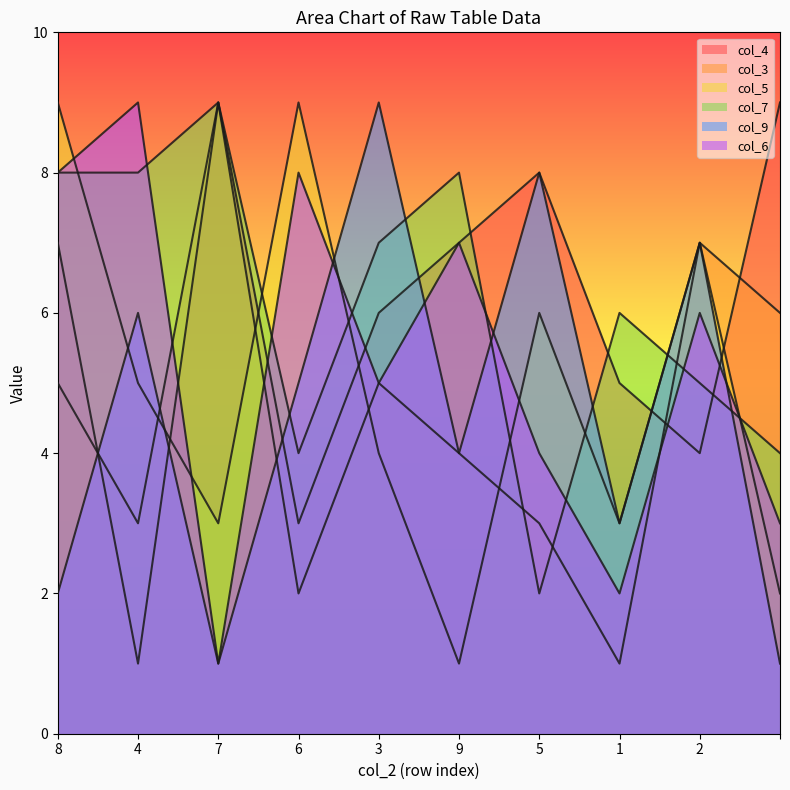

True or false: col_6 has a value of 4 at 5.

True